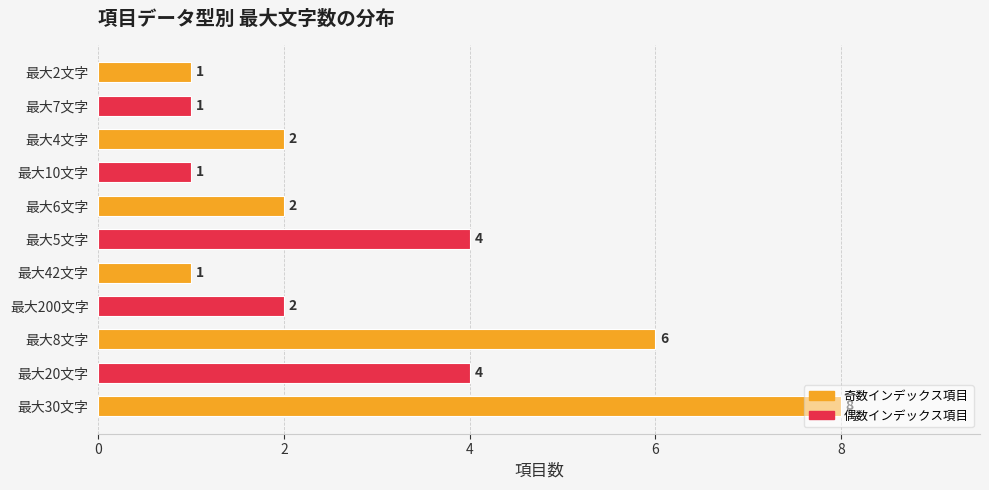

What is the change in value from 最大20文字 to 最大8文字?

+2